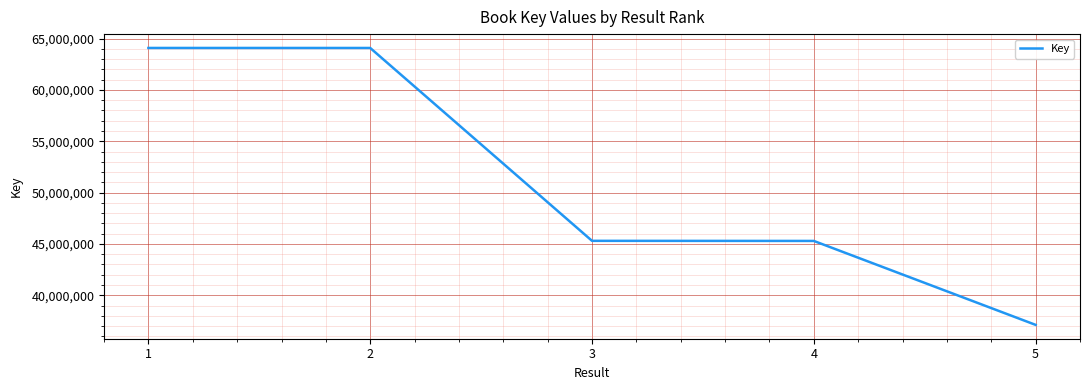

What is the difference between the maximum and minimum values?

26975696